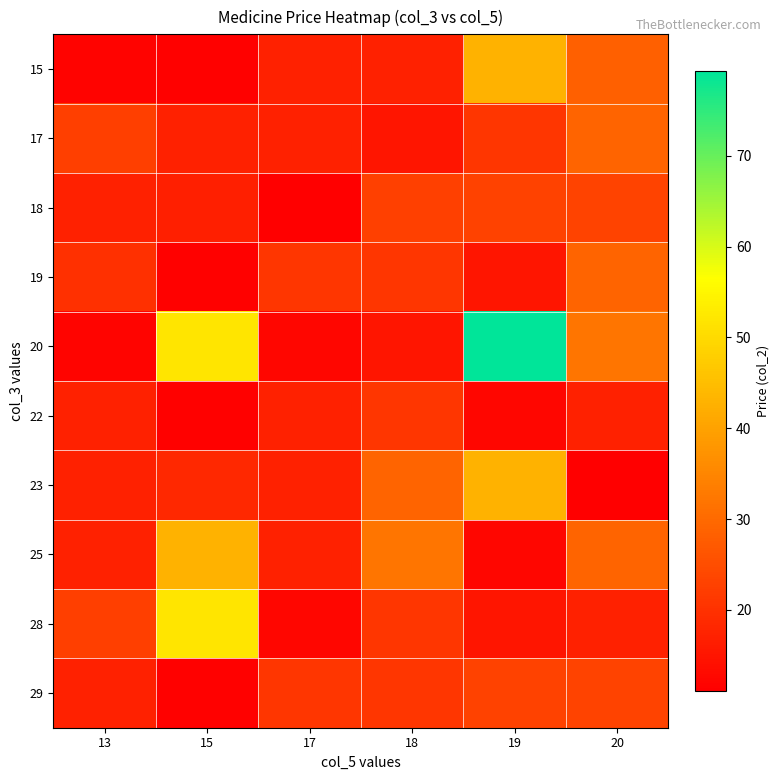

Which series has the widest spread of values?

20